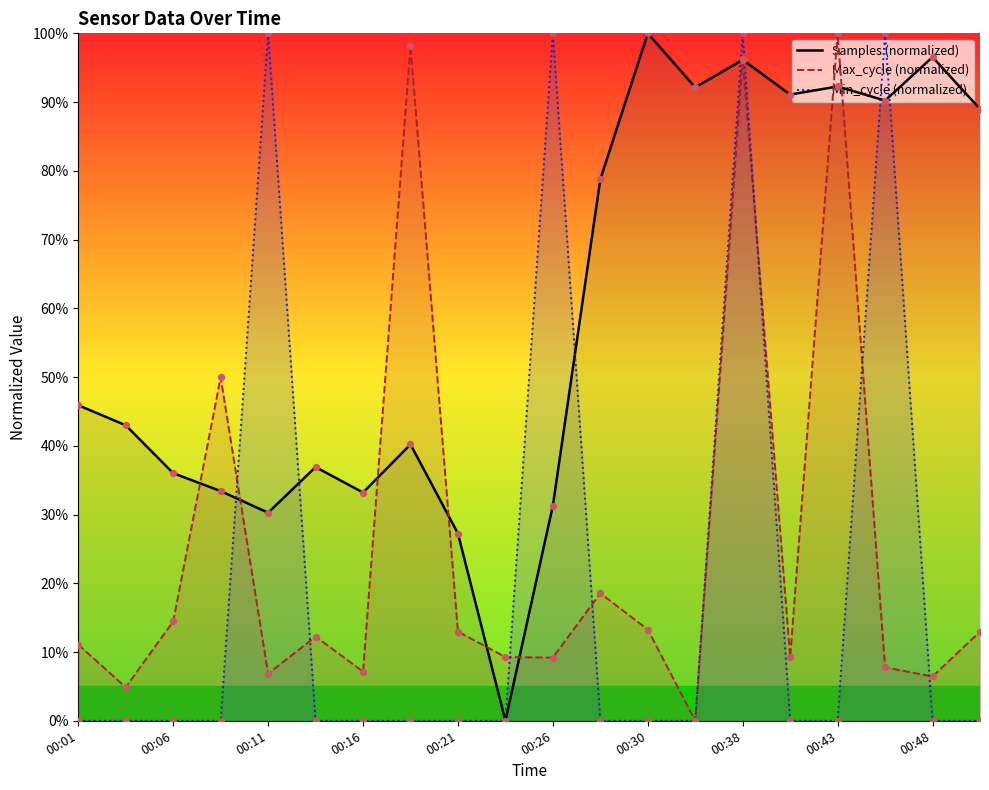

At how many categories does at least one series exceed 69?

12